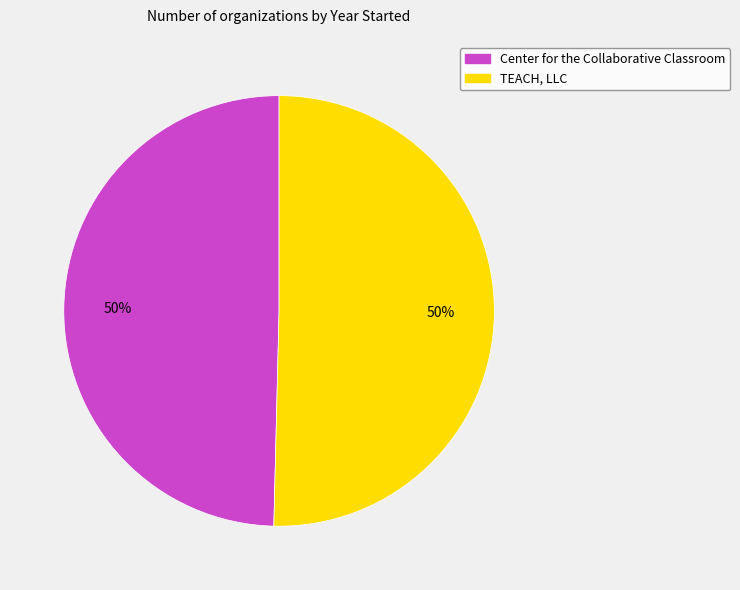

Count the number of slices in the pie.

2